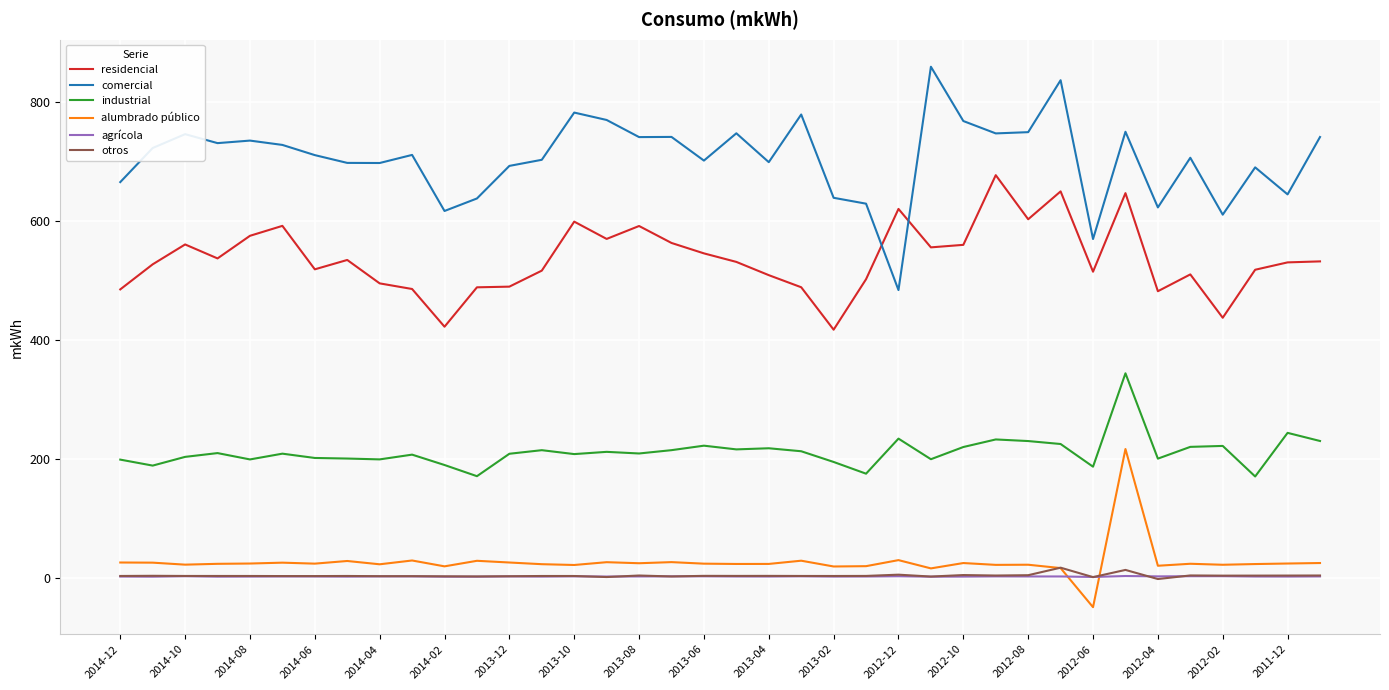

What are all the series names shown in the legend?

residencial, comercial, industrial, alumbrado público, agrícola, otros